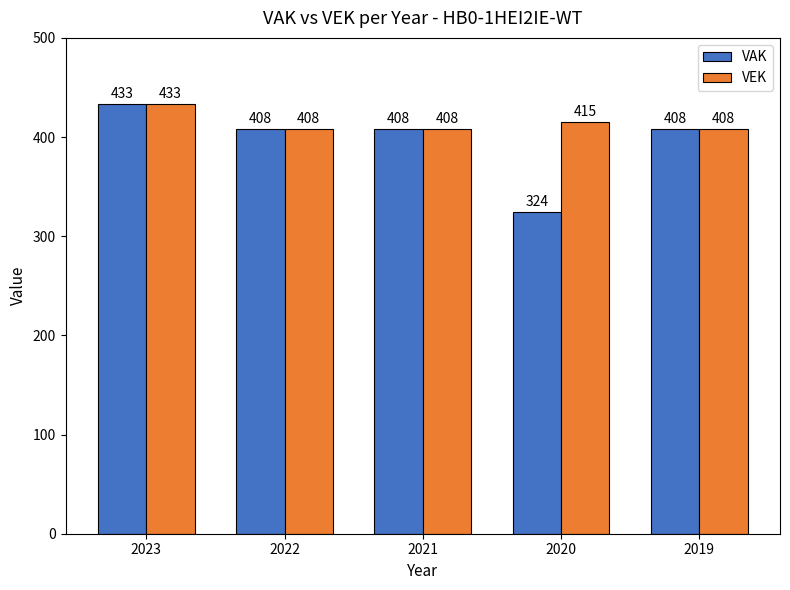

Which series has the largest total across all categories?

VEK